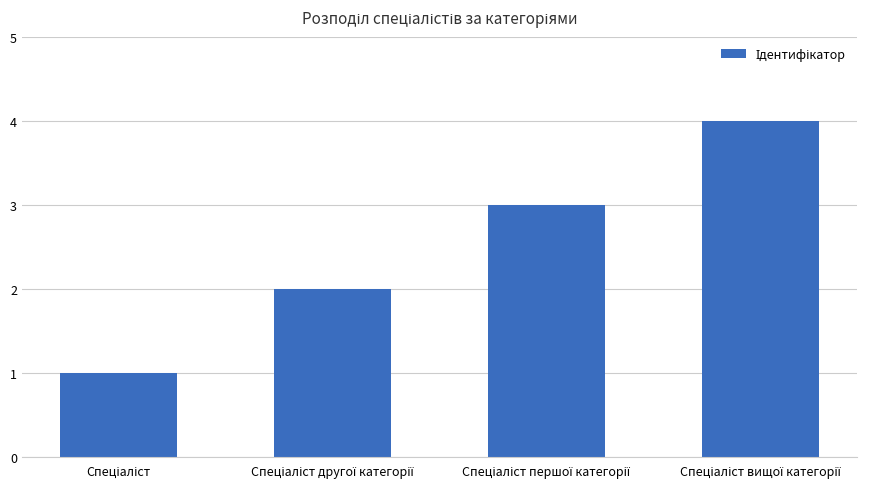

Count the number of data series in this chart.

1